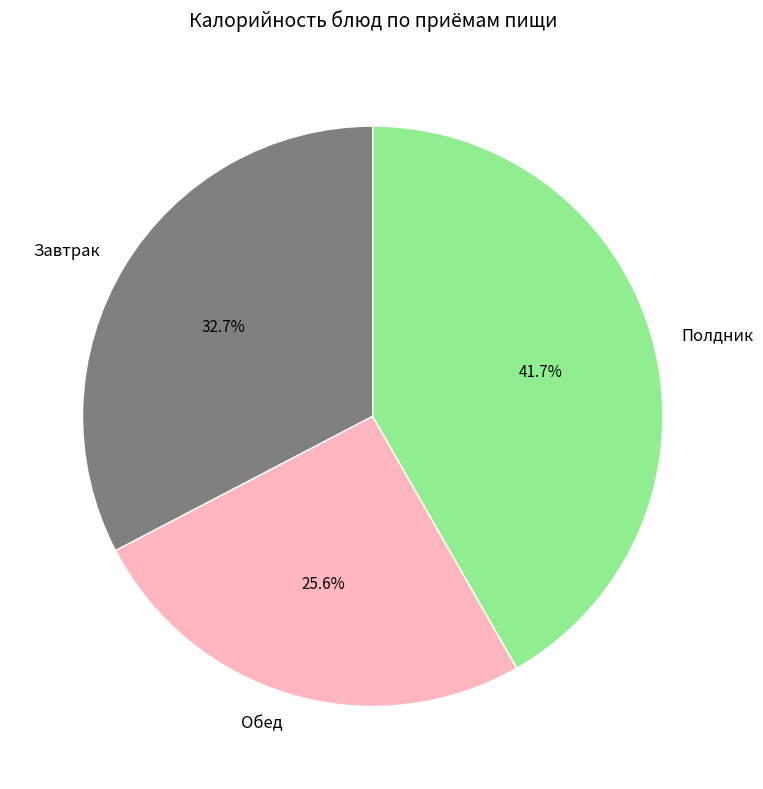

Approximately how many times larger is the value at Обед compared to Полдник?

0.6